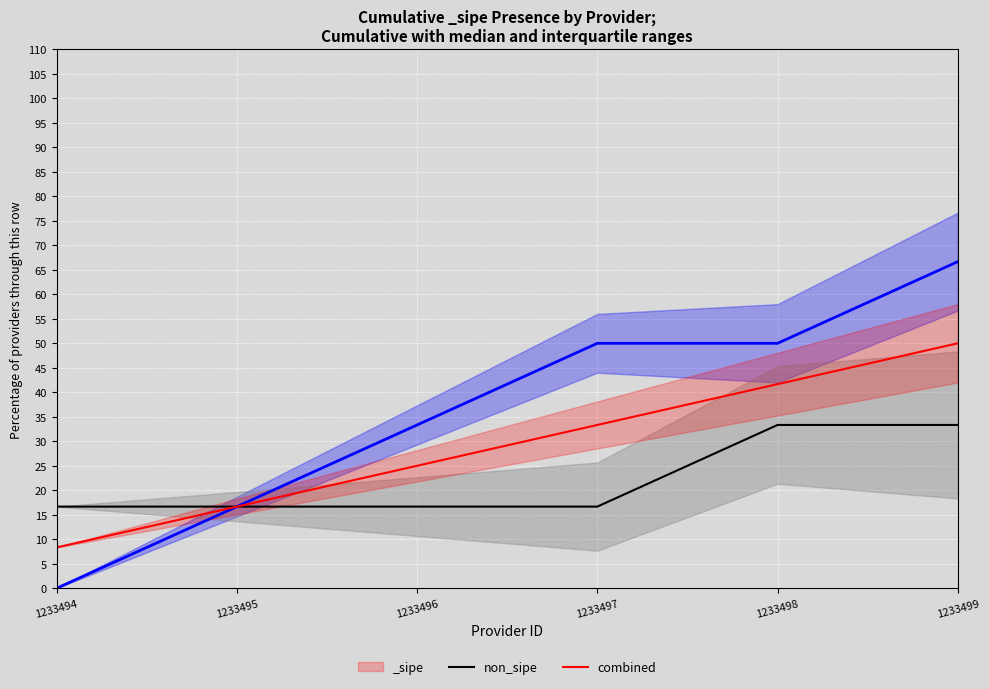

The value of combined (cumulative %) at 1233496 is 25.0. True or false?

True